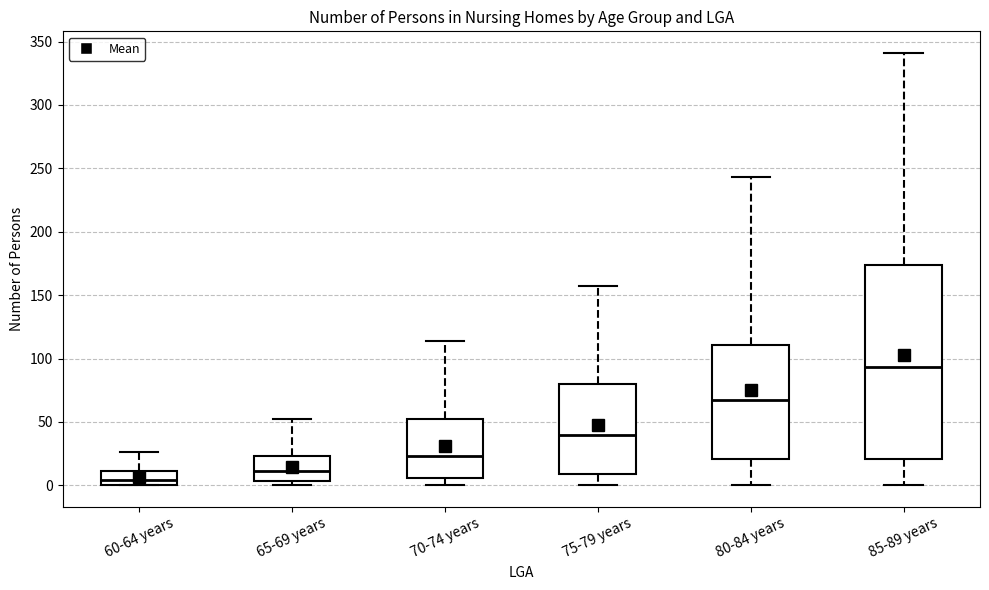

Reading left to right, transcribe this box plot: for each box, give where its median line is, the range the box spans, and where its two whiskers end, as read against the y-axis. The values are not printed on the chart, so give them approximately, as read against the axis.

60-64 years: median 5, box 0 to 10, whiskers 0 to 25
65-69 years: median 10, box 5 to 25, whiskers 0 to 50
70-74 years: median 25, box 5 to 50, whiskers 0 to 115
75-79 years: median 40, box 10 to 80, whiskers 0 to 155
80-84 years: median 65, box 20 to 110, whiskers 0 to 245
85-89 years: median 95, box 20 to 175, whiskers 0 to 340